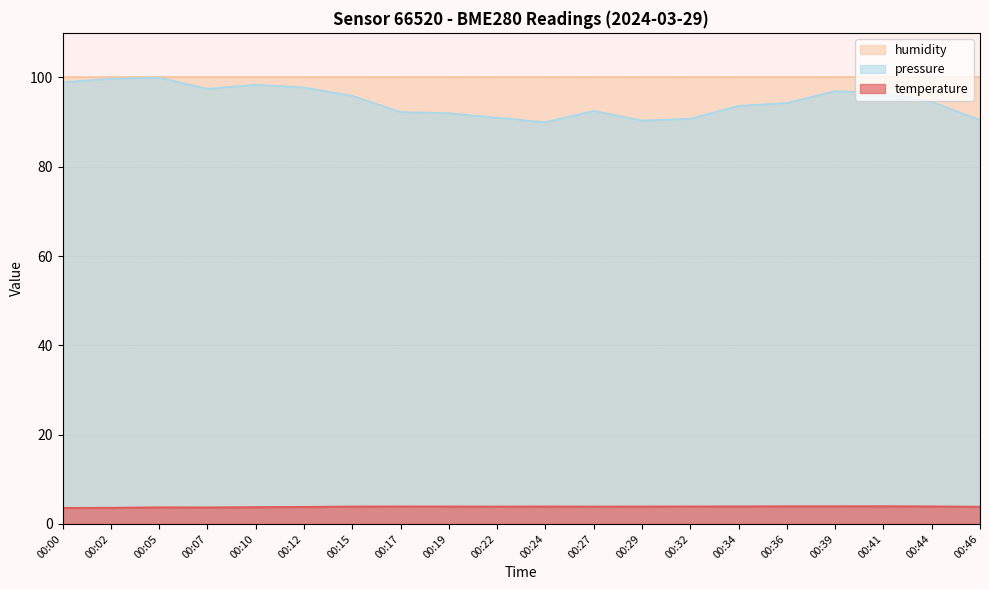

What is the sum of the temperature values at 00:34 and 00:12?

7.7